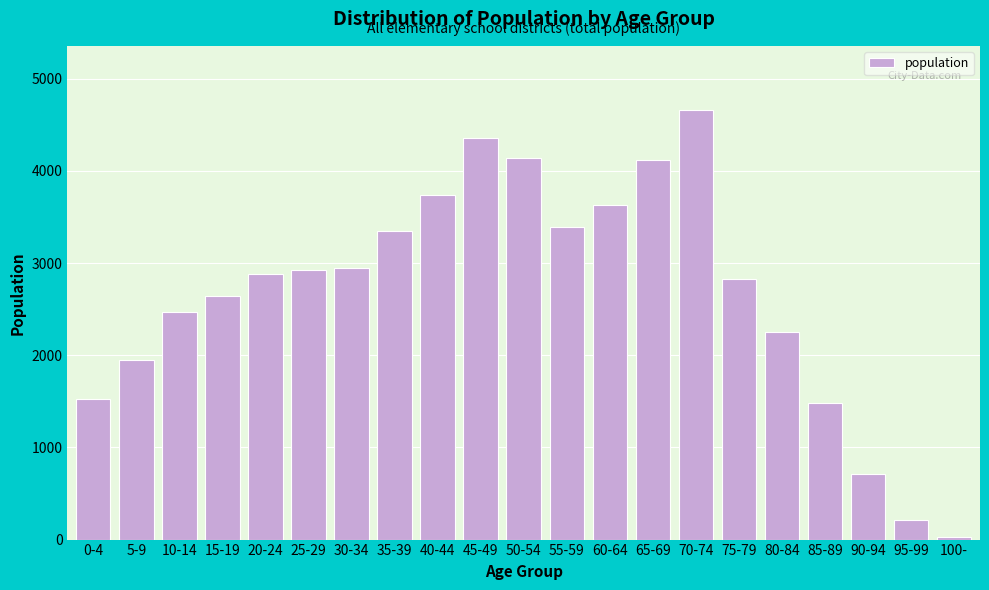

Reading right to left, transcribe all the data shown in this chart.

29	213	706	1484	2249	2830	4657	4116	3633	3389	4139	4360	3733	3351	2951	2921	2879	2646	2472	1952	1526